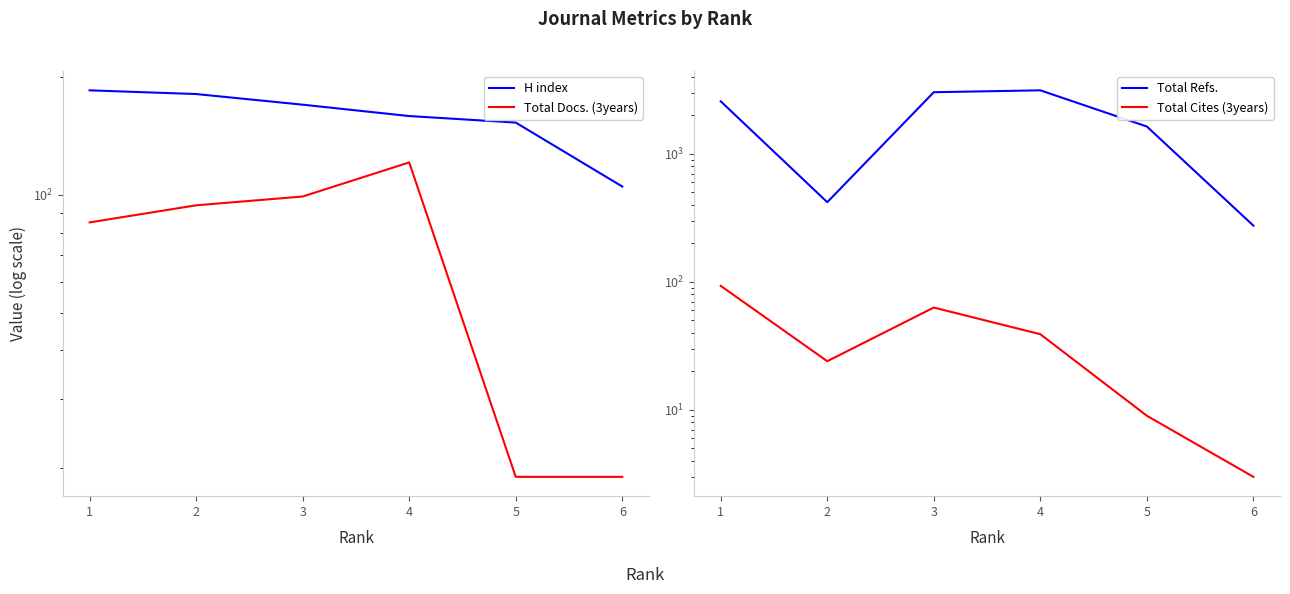

How many data points does each series have?

6